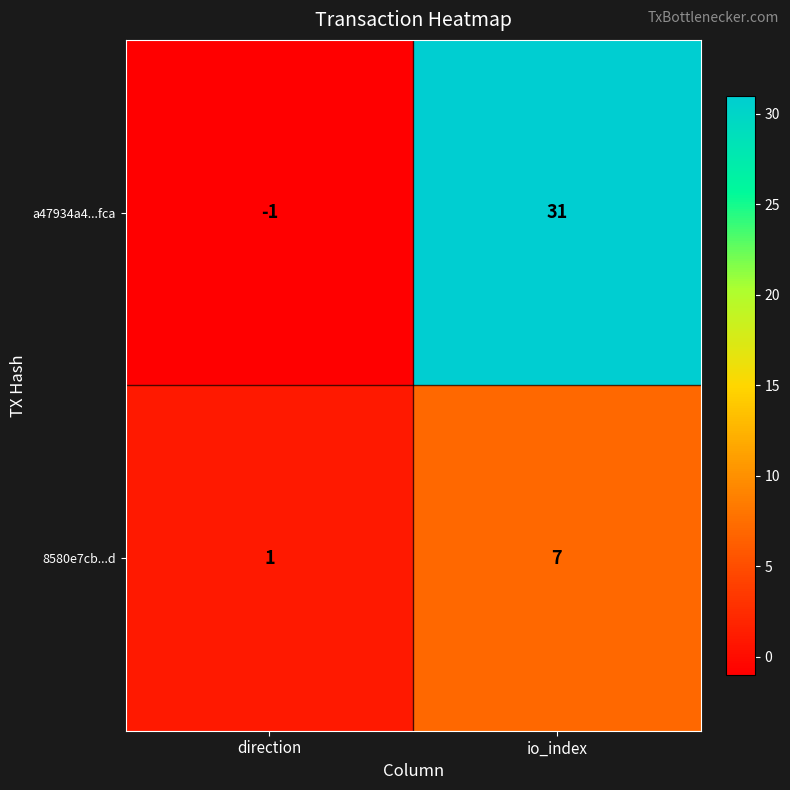

Which series changed the most between direction and io_index?

a47934a4...fca